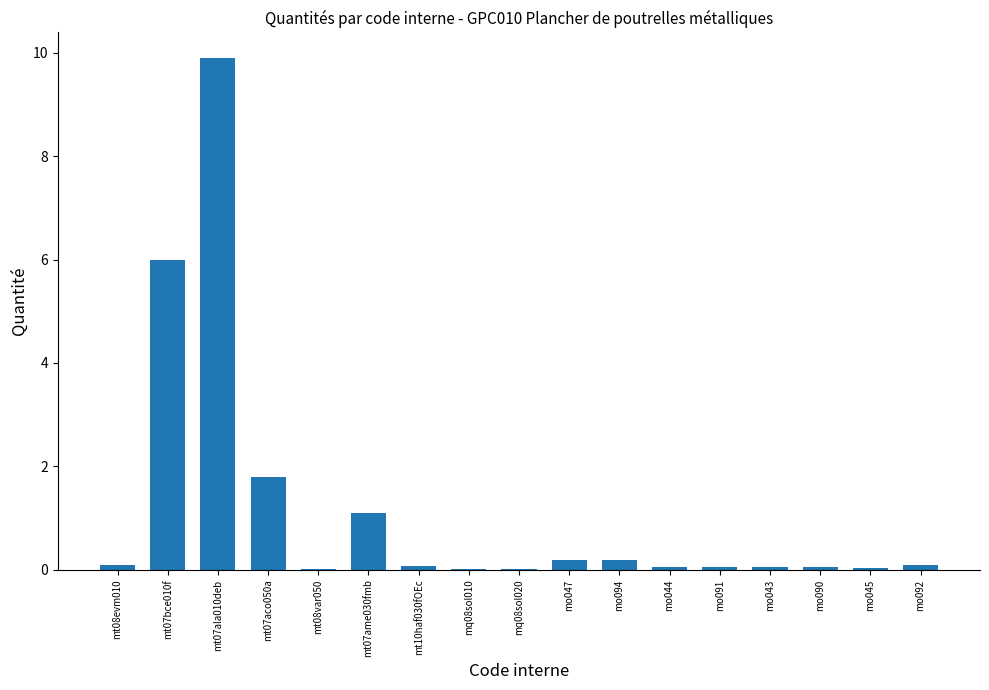

At which category does the chart reach its peak across all series?

mt07ala010deb